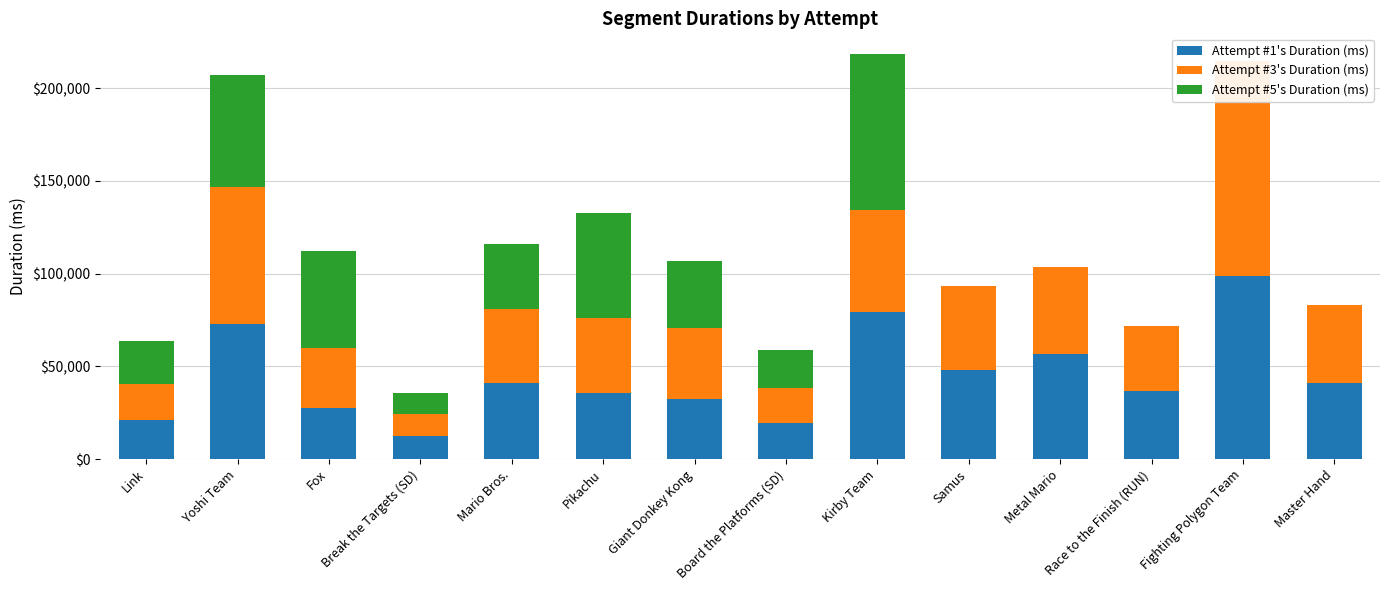

Does the chart contain any negative values?

No